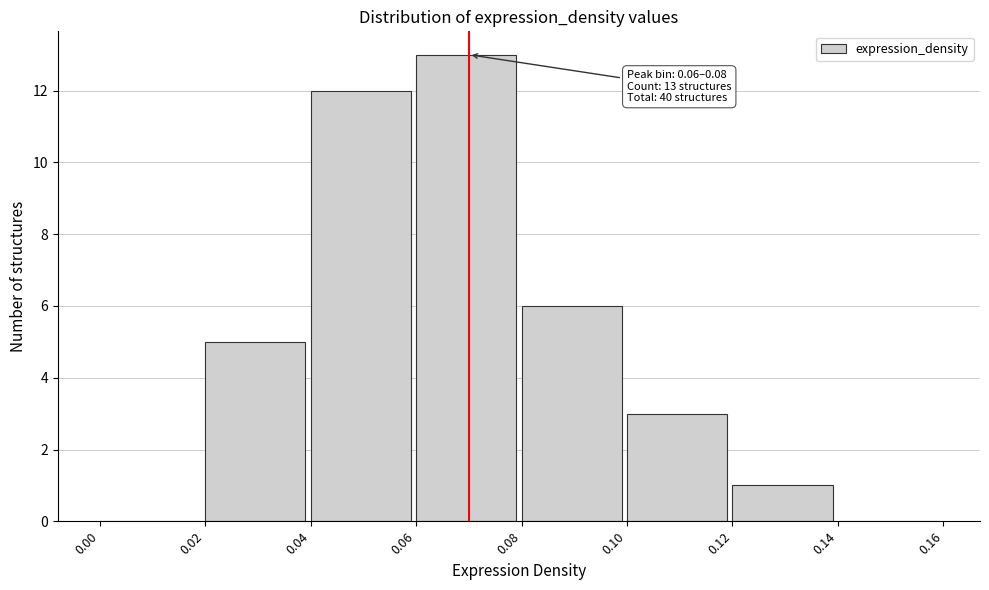

Over which range of the x-axis is the bar tallest?

0.06 to 0.08